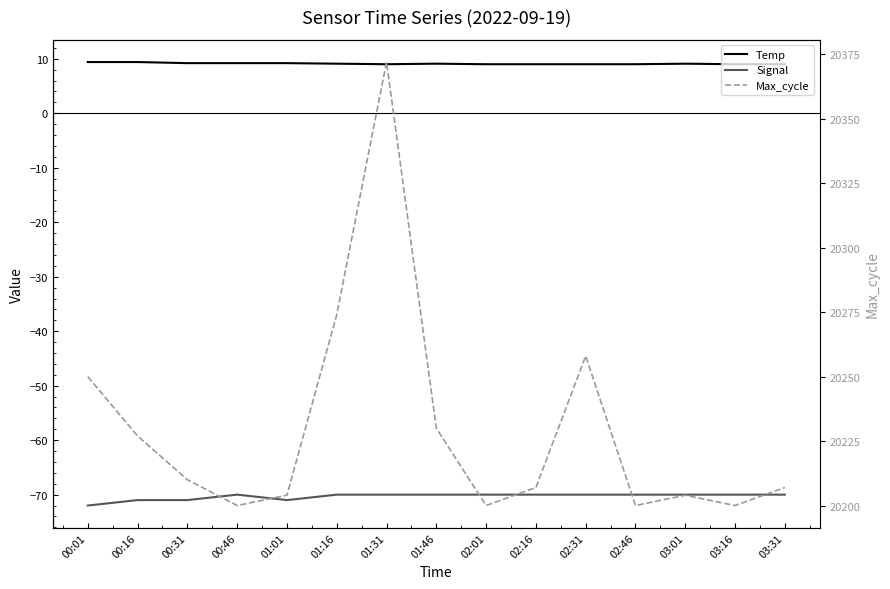

True or false: Signal and Max_cycle intersect in this chart.

False